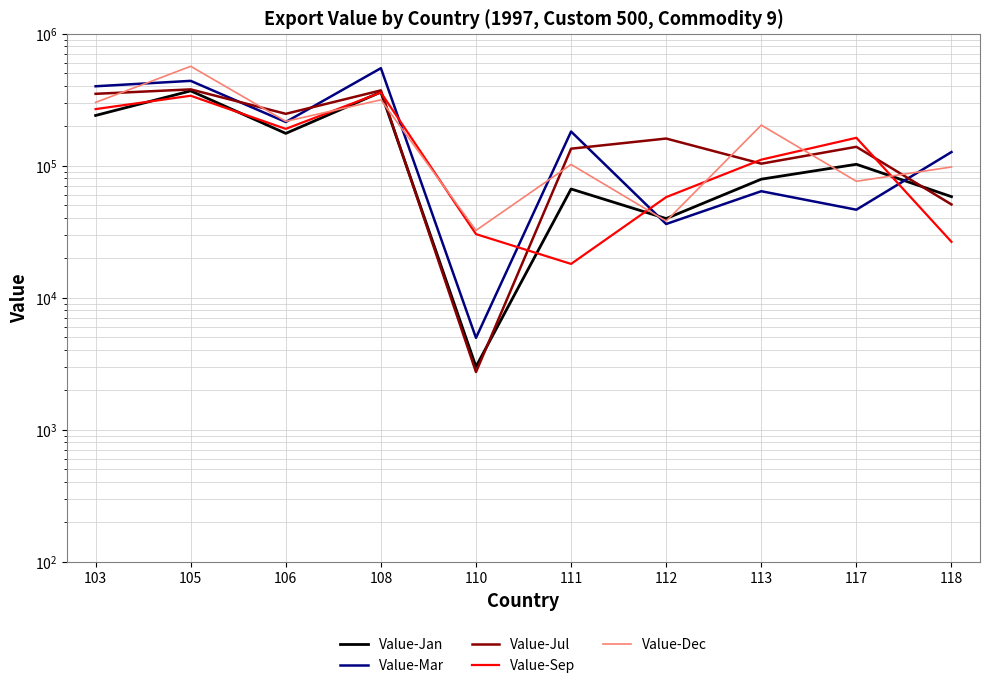

How many data points in Value-Dec are less than 202606?

5